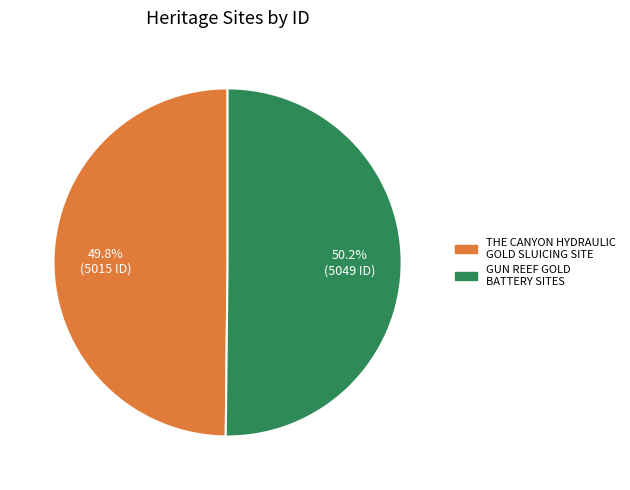

Combined, what portion of the pie is THE CANYON HYDRAULIC GOLD SLUICING SITE and GUN REEF GOLD BATTERY SITES?

100.0%